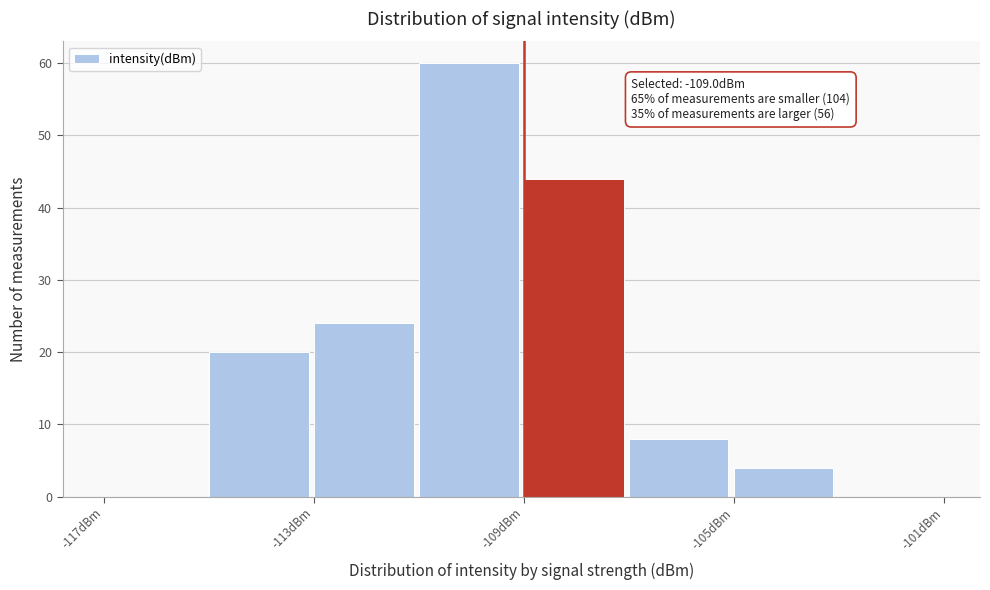

Which range on the x-axis has the tallest bar?

-111 to -109